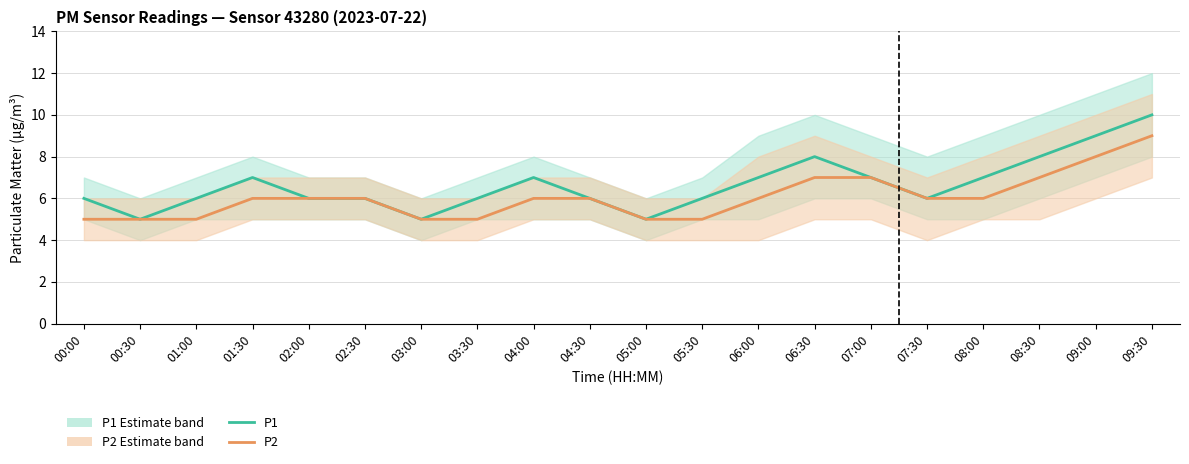

Is this an area chart (filled region under the line)?

No